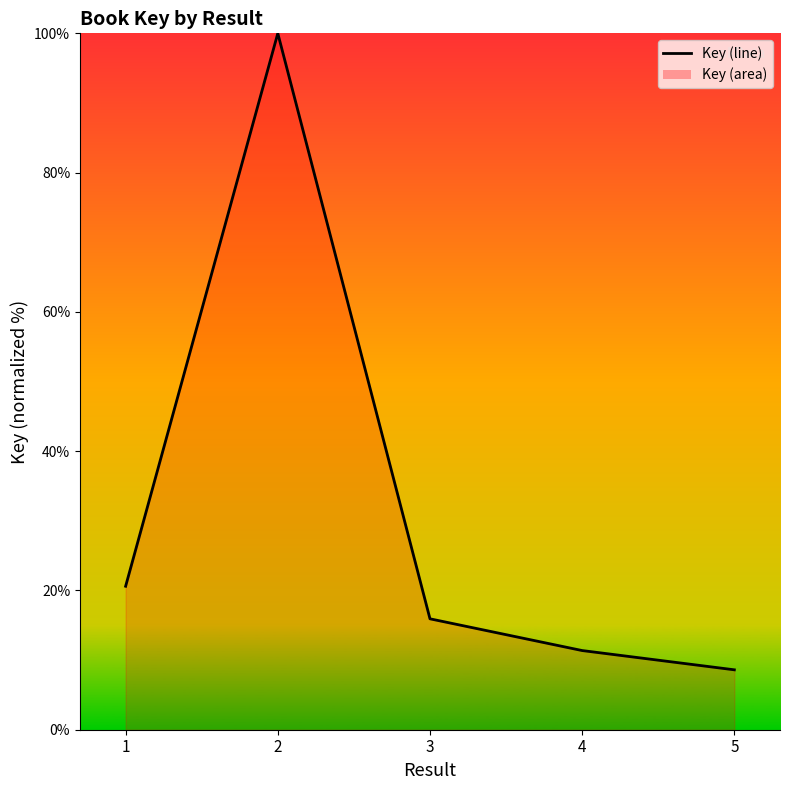

List the labels in order of value, smallest first.

5, 4, 3, 1, 2